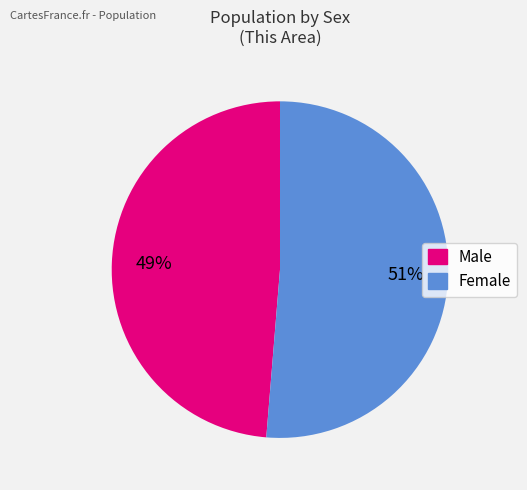

True or false: Female accounts for 45% of the total.

False